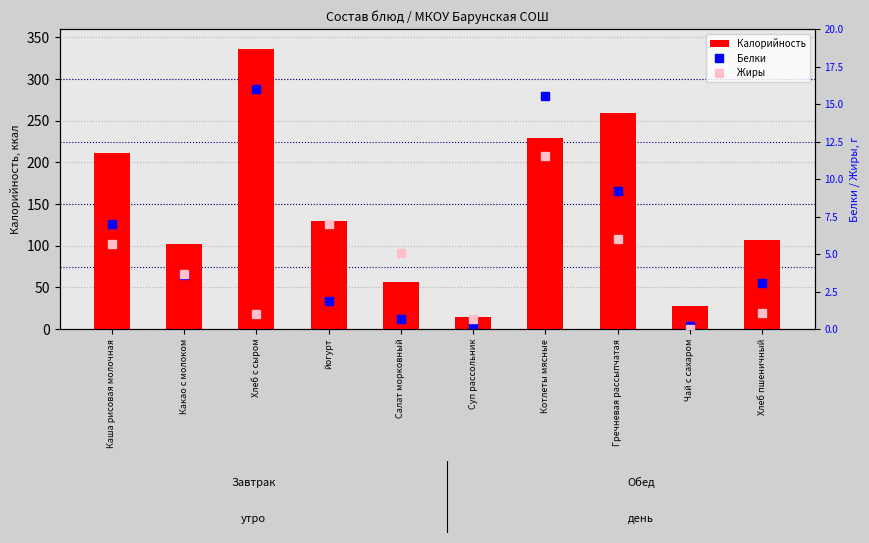

Is the value of Калорийность at Хлеб с сыром greater than the value of Белки at Хлеб пшеничный?

Yes